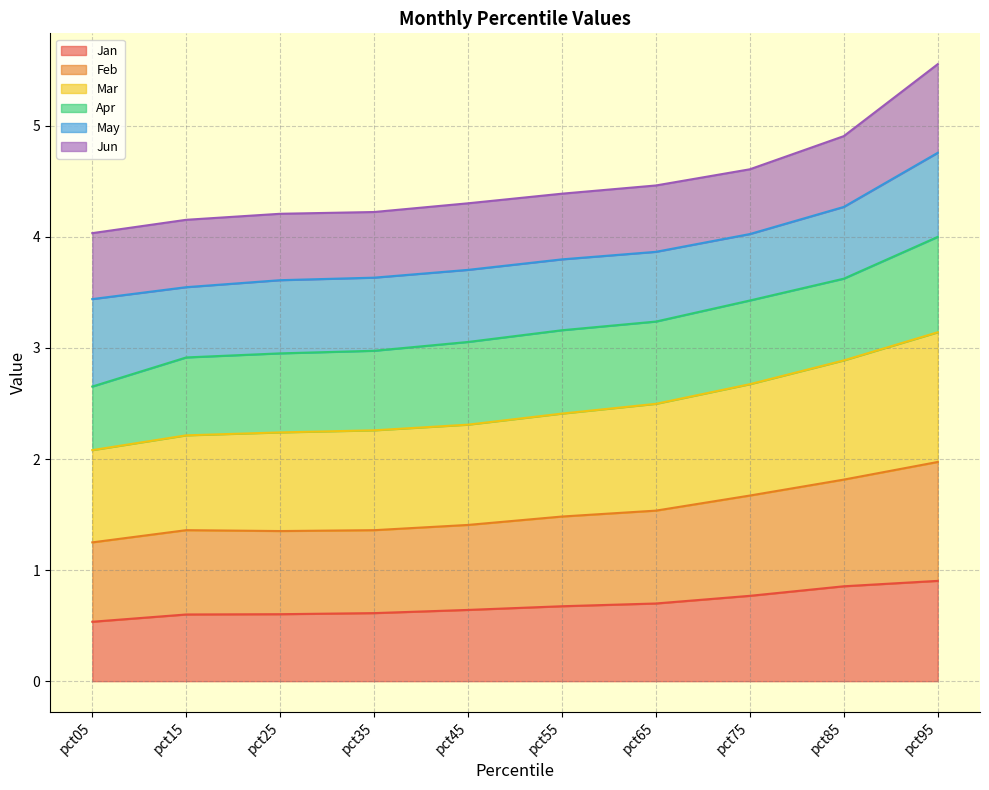

The Jan series shows 0.7 at pct65. True or false?

True